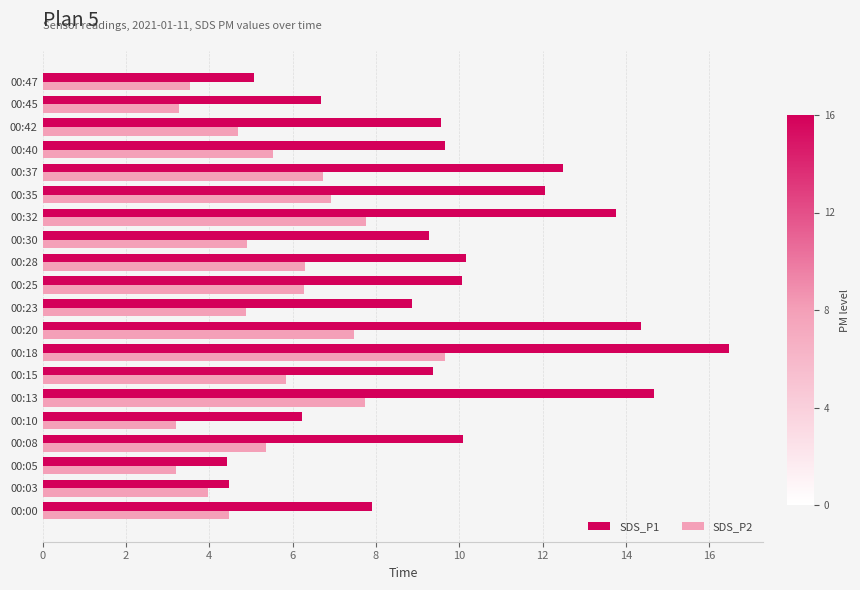

List the series in order of their peak value, highest first.

SDS_P1, SDS_P2